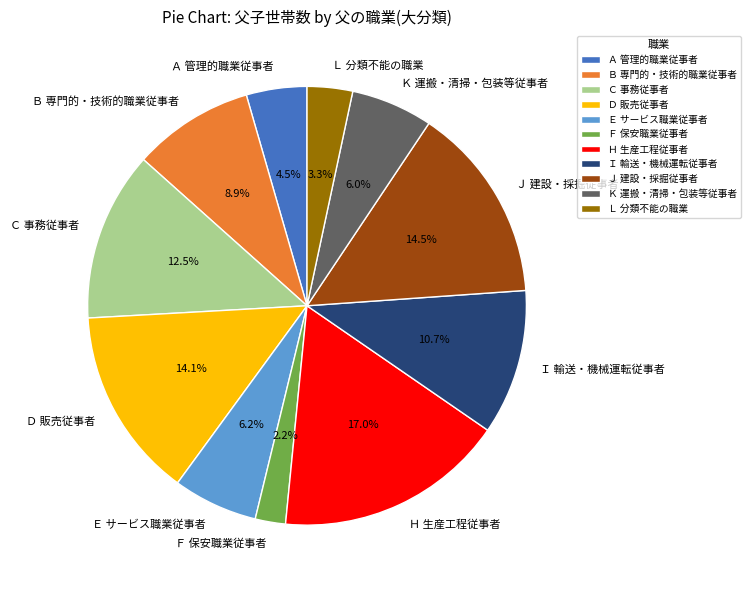

Count the number of slices in the pie.

11